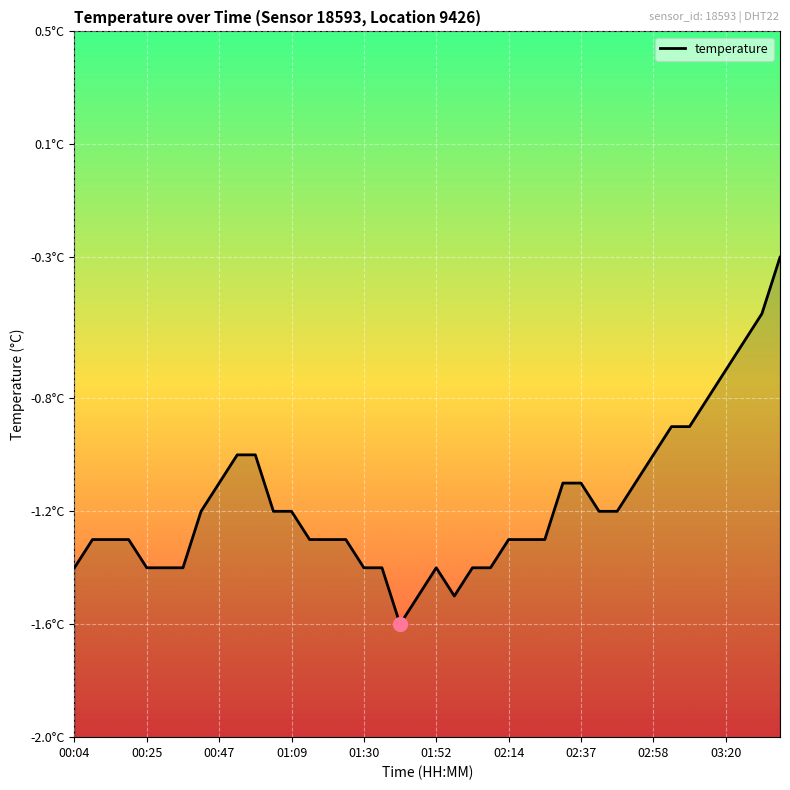

Is it true that the value at 18 is -0.9?

False